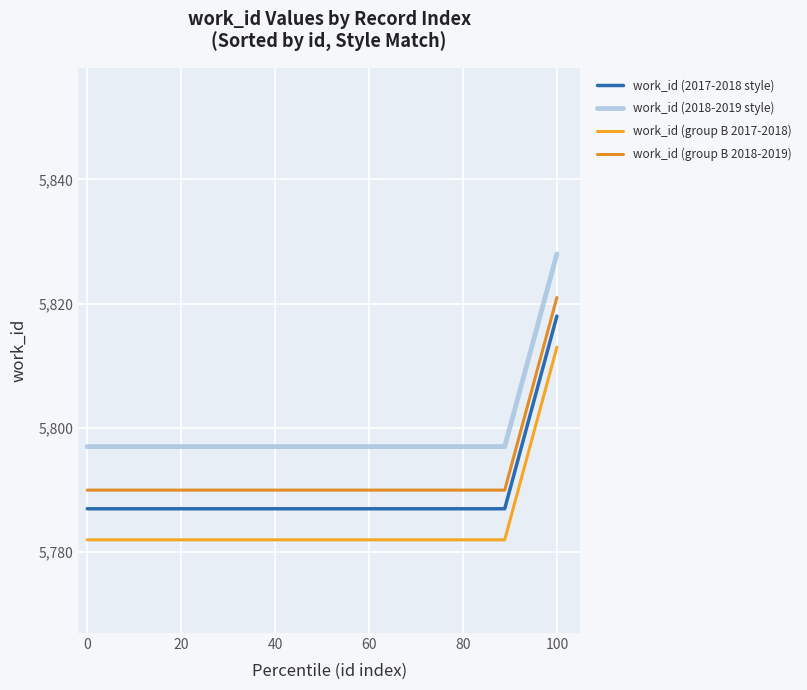

At how many categories does at least one series exceed 5806?

1